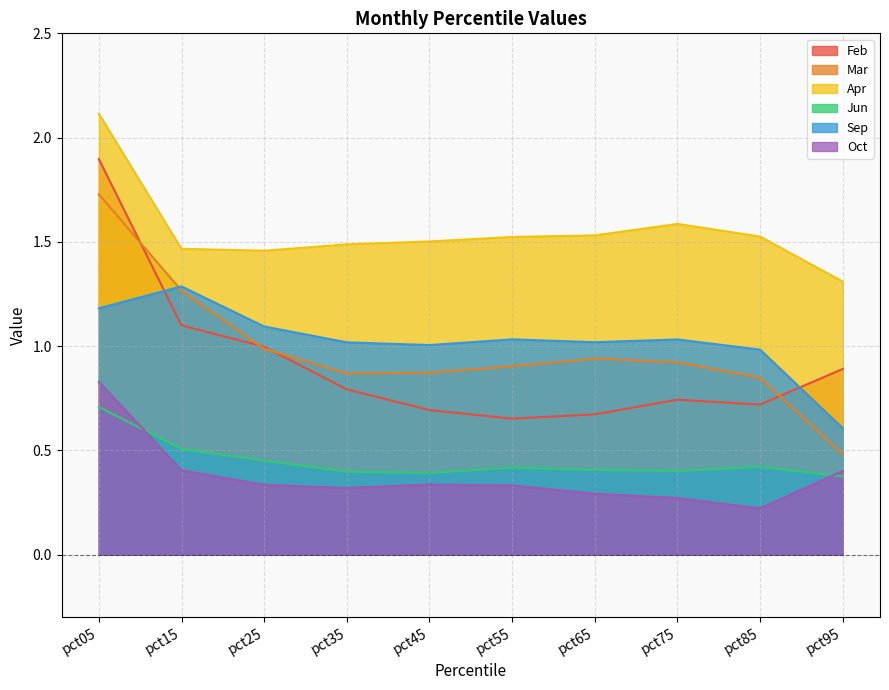

What is the average value of the Mar series?

1.0